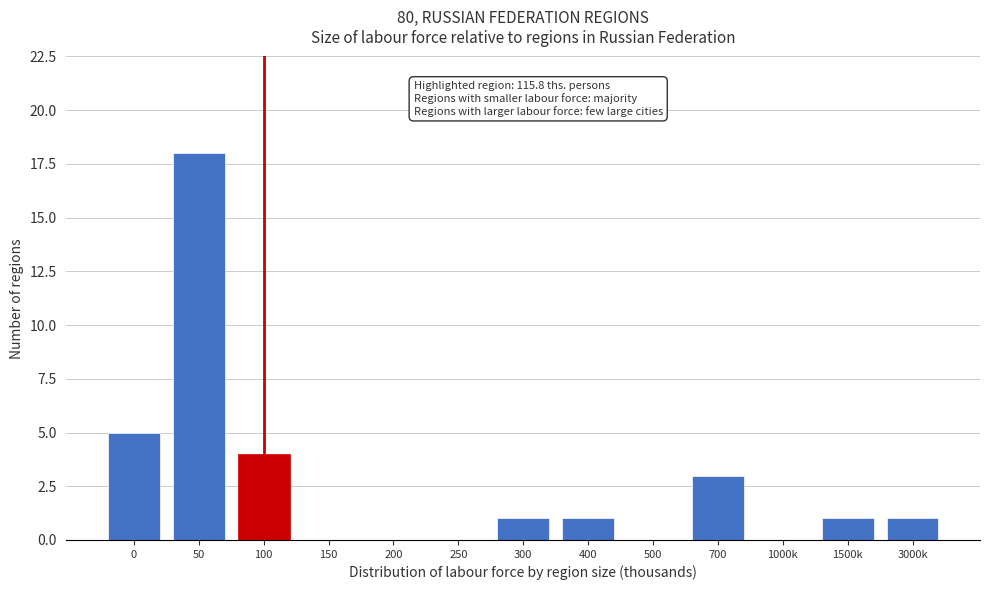

Reading left to right, list all the values displayed in this chart.

0=5	50=18	100=4	150=0	200=0	250=0	300=1	400=1	500=0	700=3	1000k=0	1500k=1	3000k=1